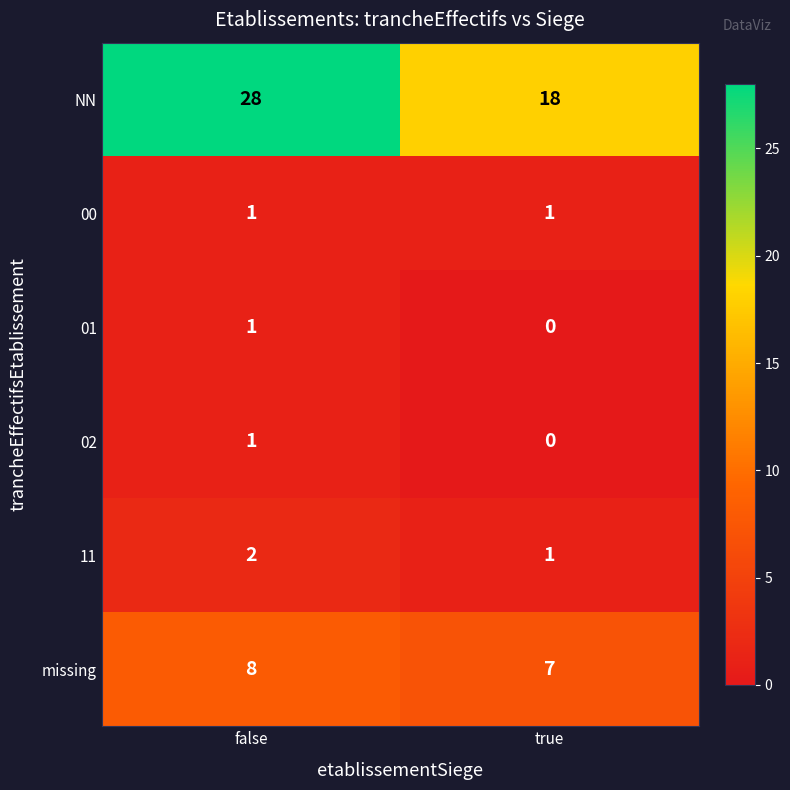

At how many categories does at least one series exceed 23?

1